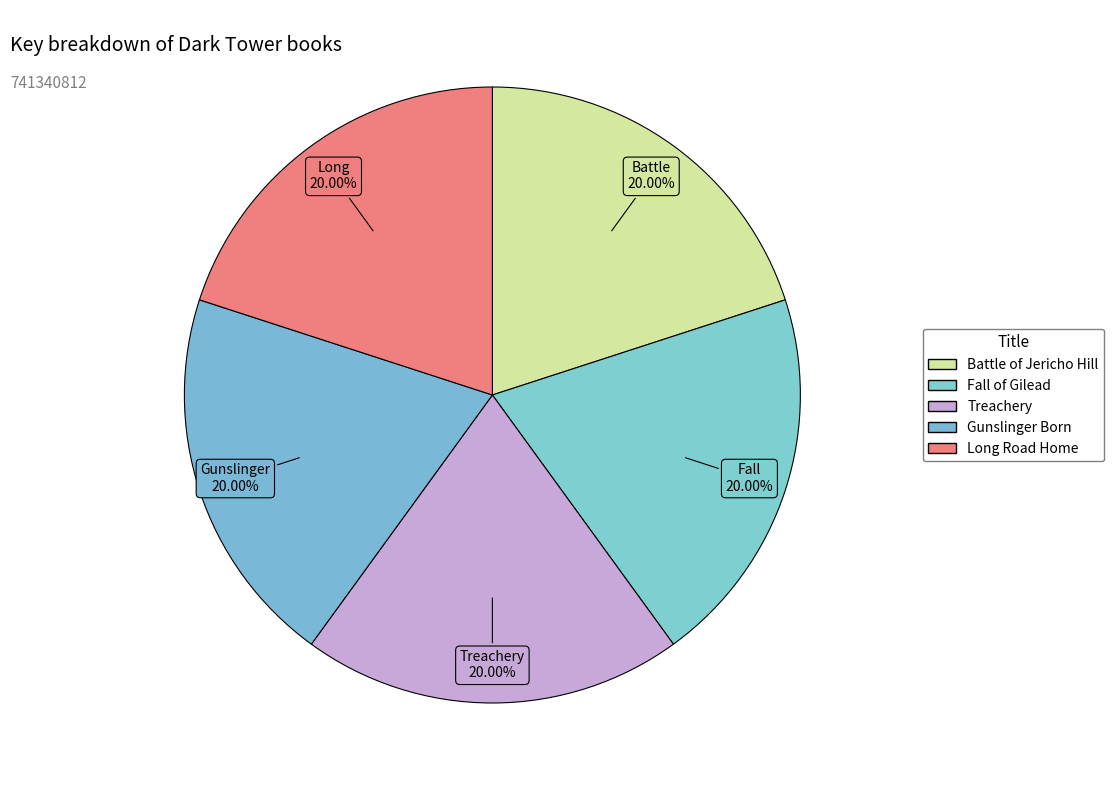

Which slice is the largest?

Battle of Jericho Hill